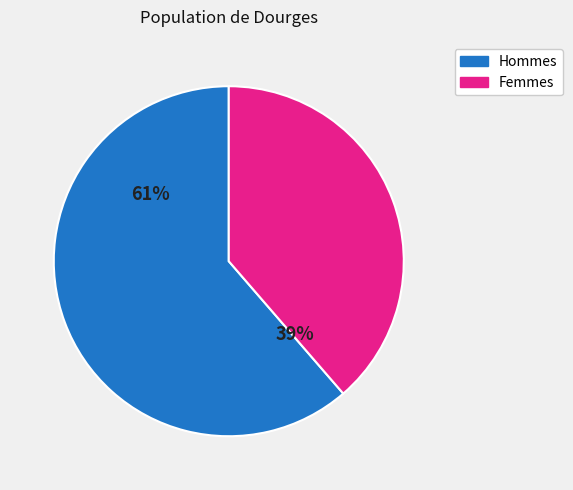

How many segments does this pie chart have?

2